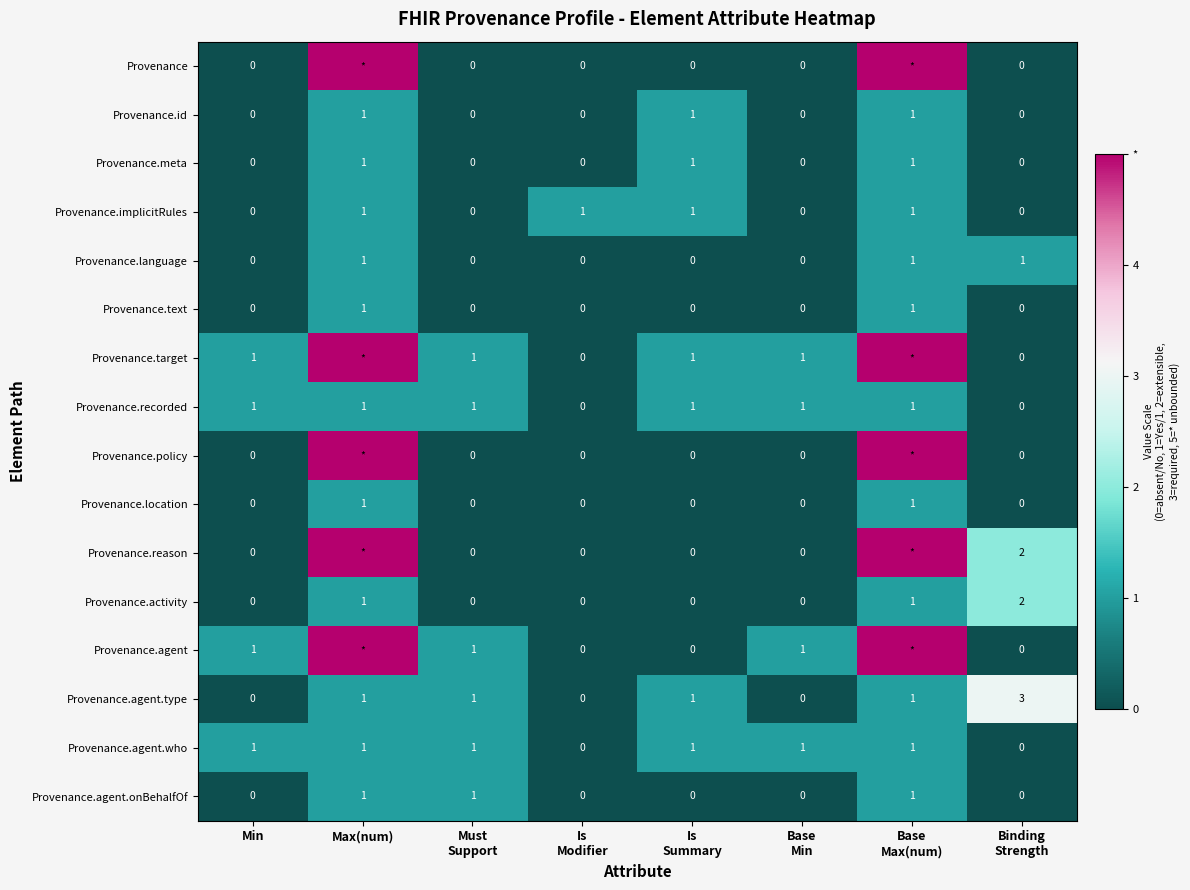

How many positive values does the Provenance.text series have?

2